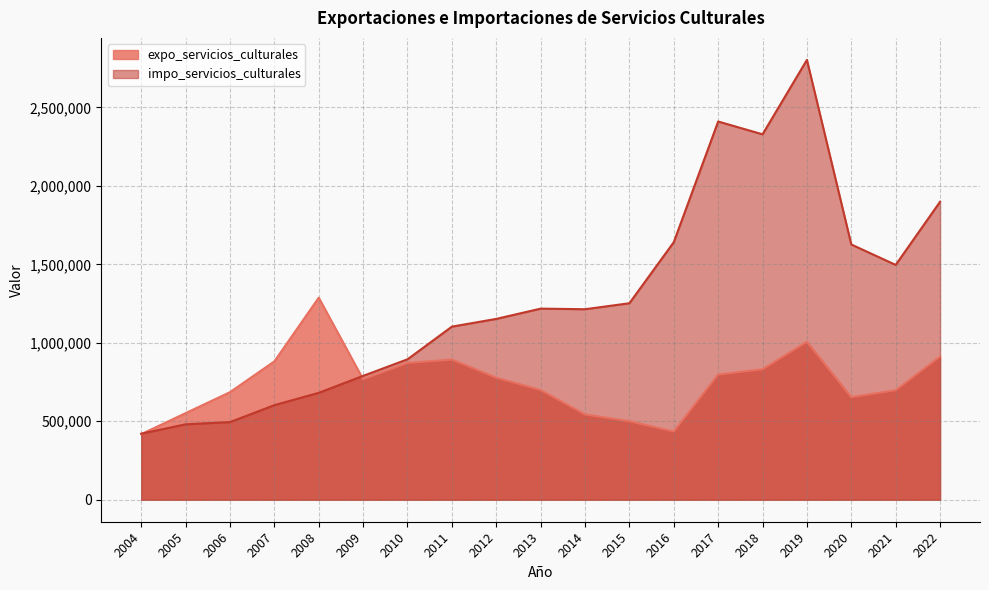

What is the minimum value for impo_servicios_culturales?

420839